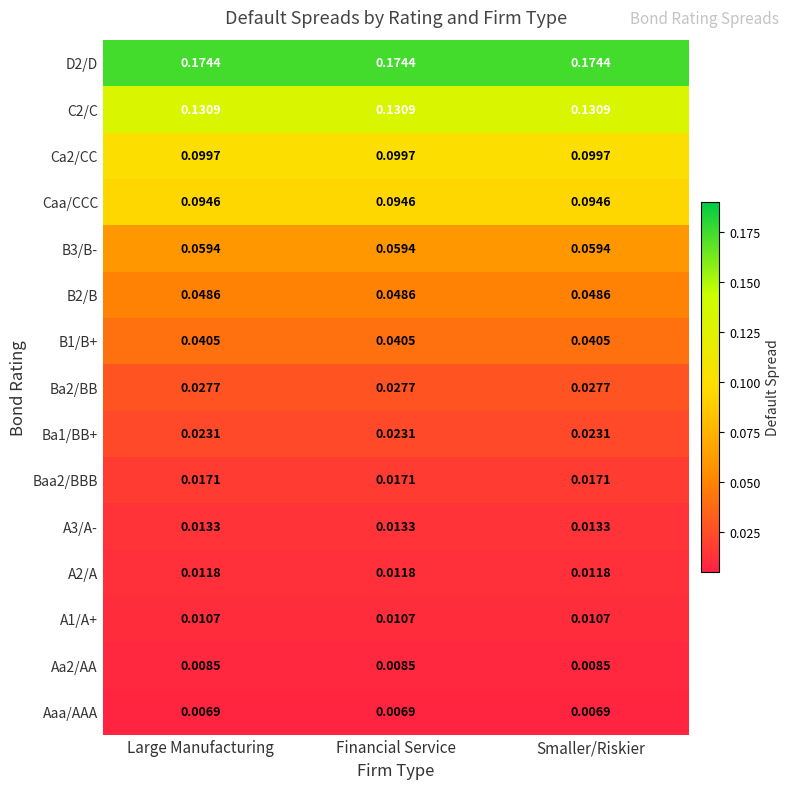

Is the value of Baa2/BBB at Large Manufacturing greater than the value of Caa/CCC at Large Manufacturing?

No